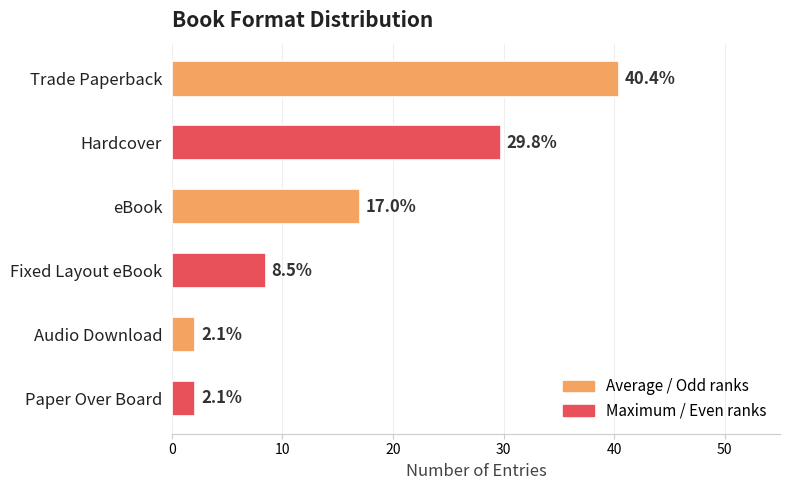

Which has a higher value, Hardcover or Paper Over Board?

Hardcover